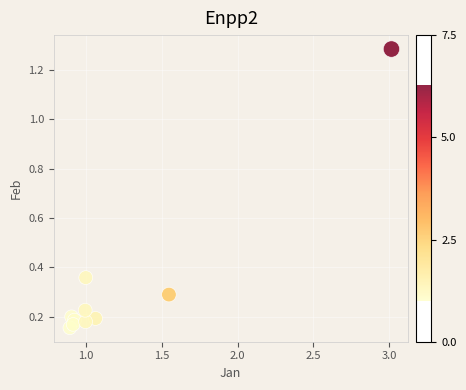

What is the range of X values (max minus min)?

2.1